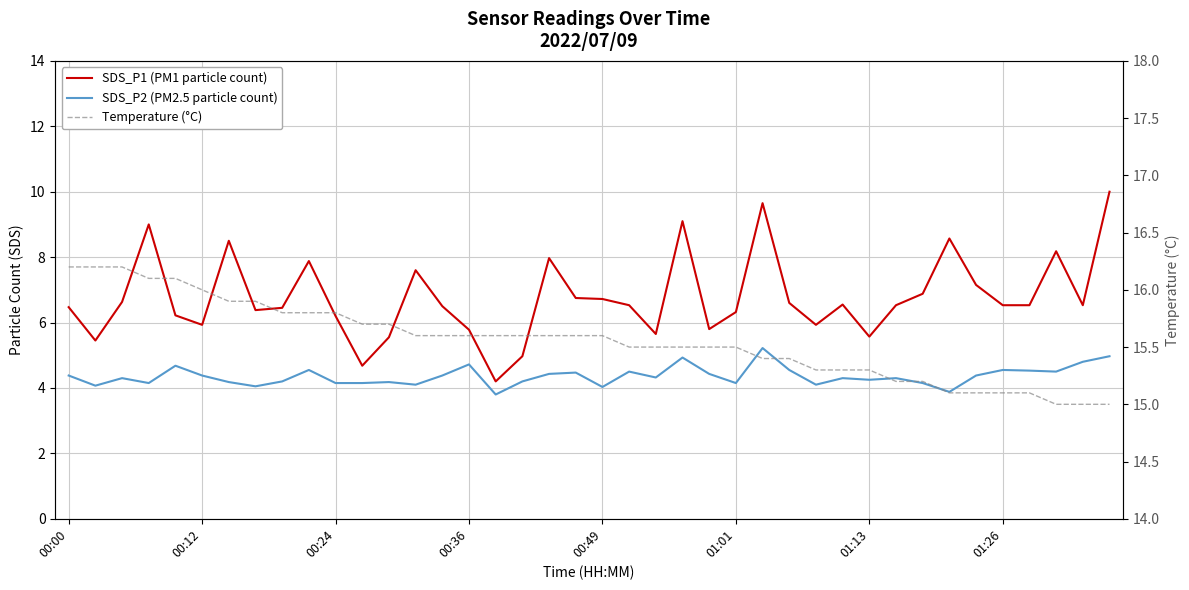

At which category is the sum across all series the highest?

26